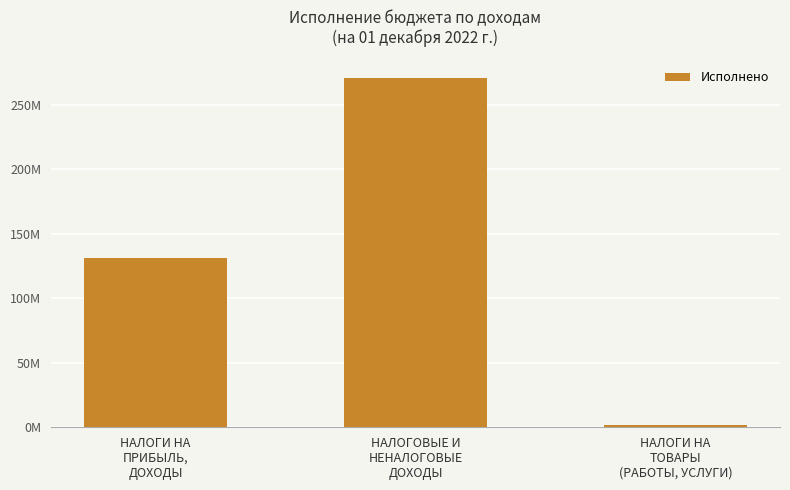

List the labels in order of value, largest first.

НАЛОГОВЫЕ И
НЕНАЛОГОВЫЕ
ДОХОДЫ, НАЛОГИ НА
ПРИБЫЛЬ,
ДОХОДЫ, НАЛОГИ НА
ТОВАРЫ
(РАБОТЫ, УСЛУГИ)